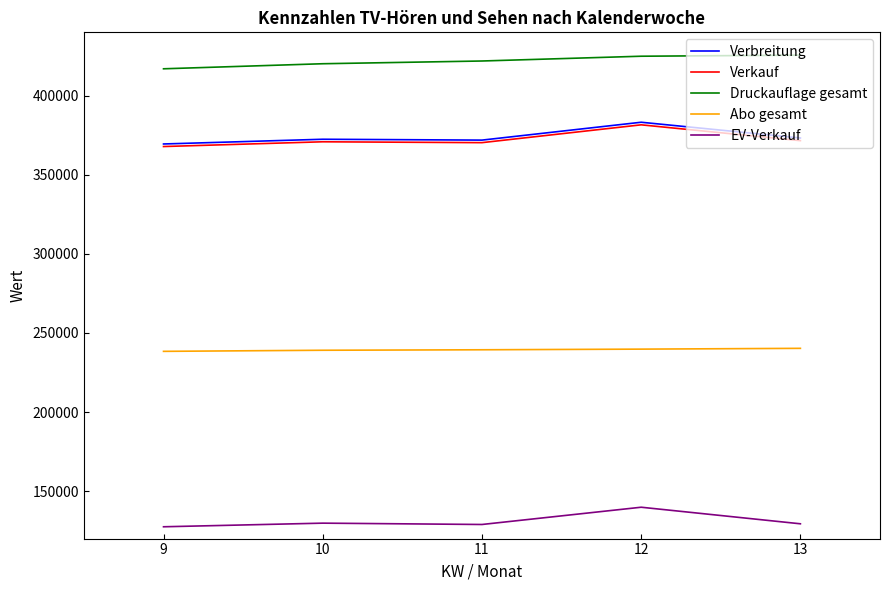

What is the minimum value shown in the chart?

127466